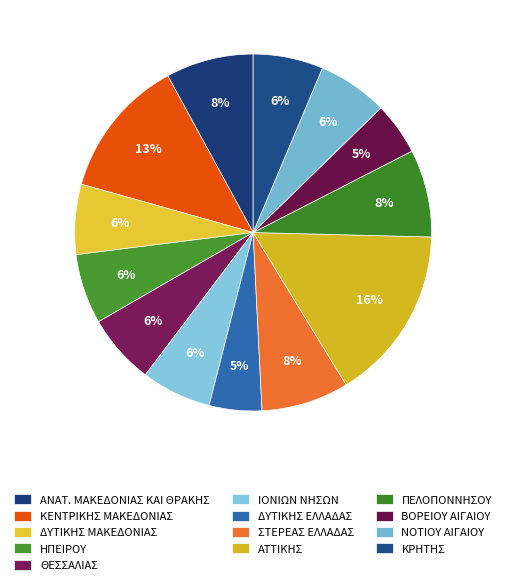

Count the number of slices in the pie.

13